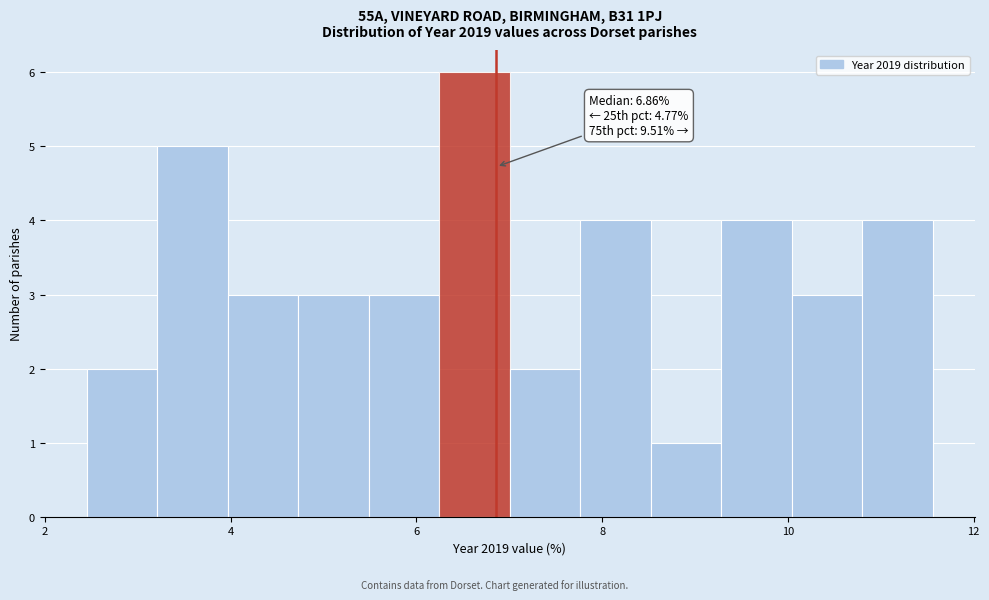

Read against the x-axis, roughly where is the centre of the tallest bar?

6.6